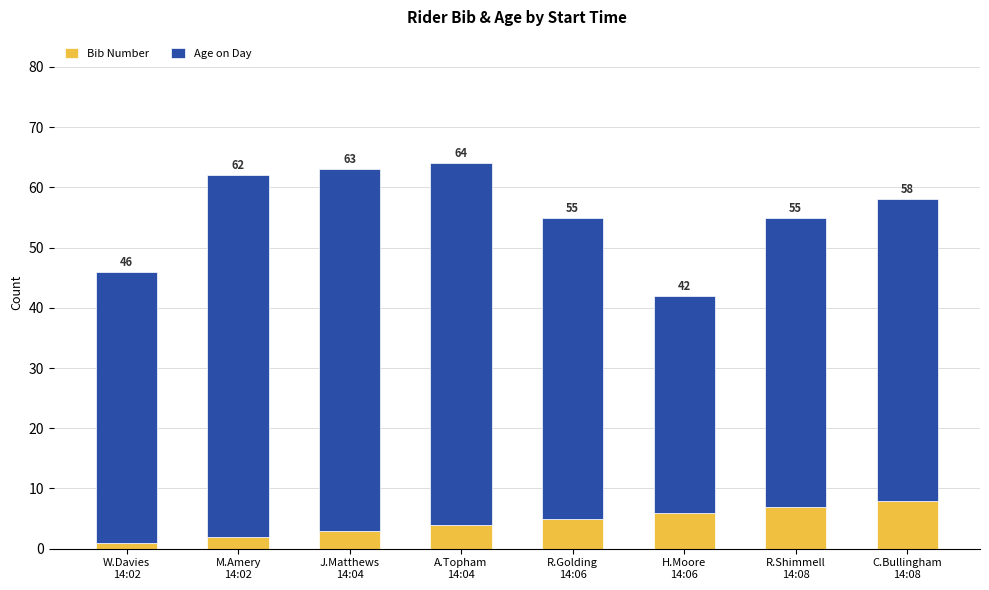

Does the chart contain stacked bars?

Yes